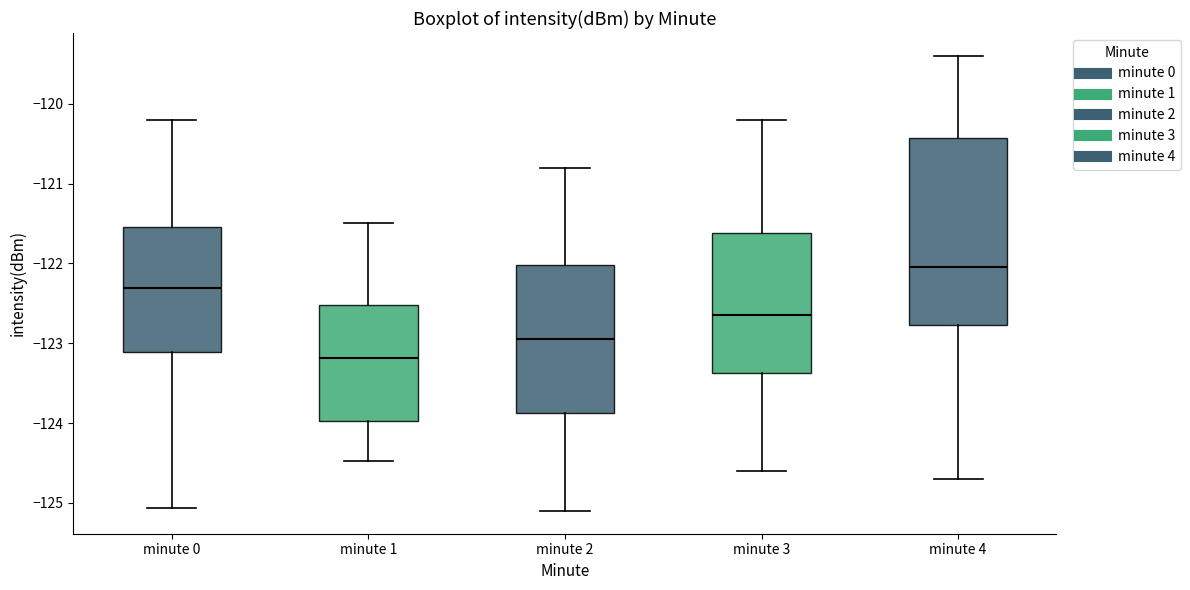

Where is the upper edge of the box for minute 0 on the y-axis? The values are not printed on the chart, so give them approximately, as read against the axis.

-121.5